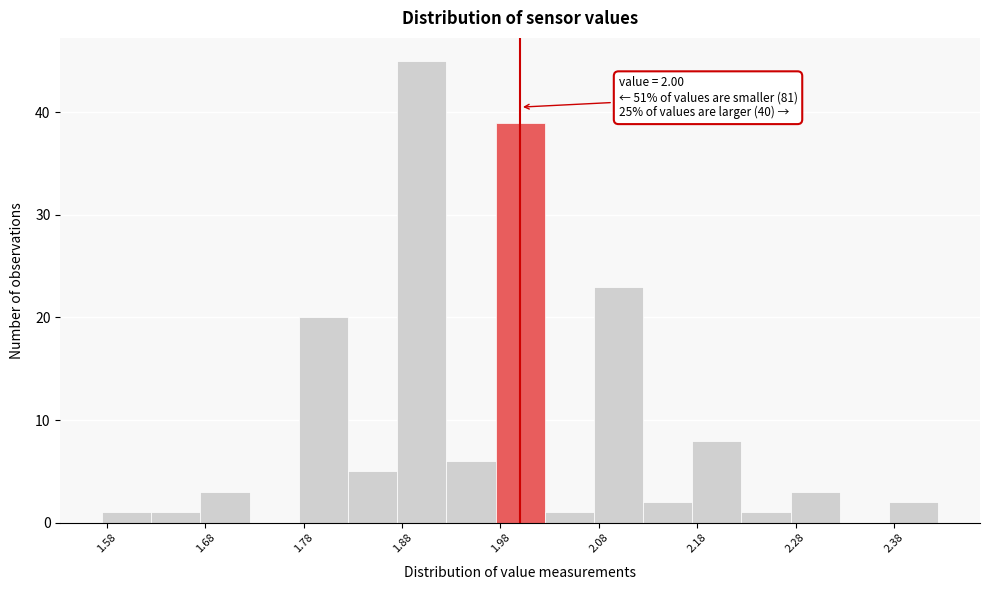

Which range on the x-axis has the tallest bar?

1.875 to 1.925